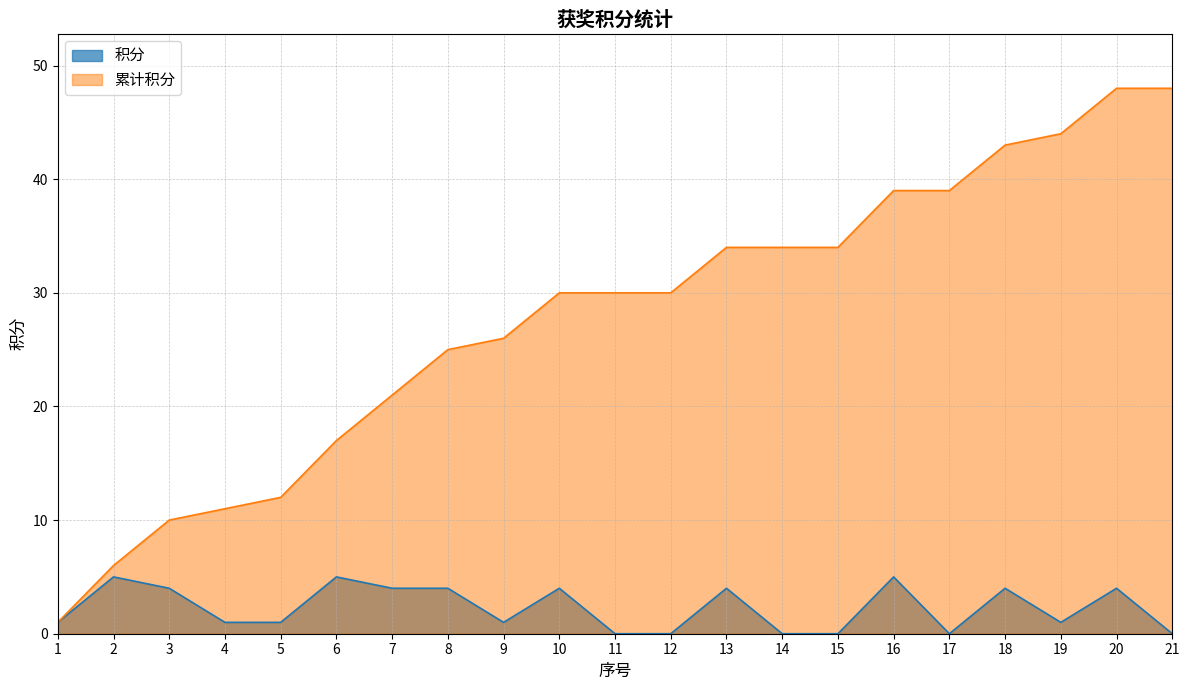

Which has a higher value, 12 or 8?

8